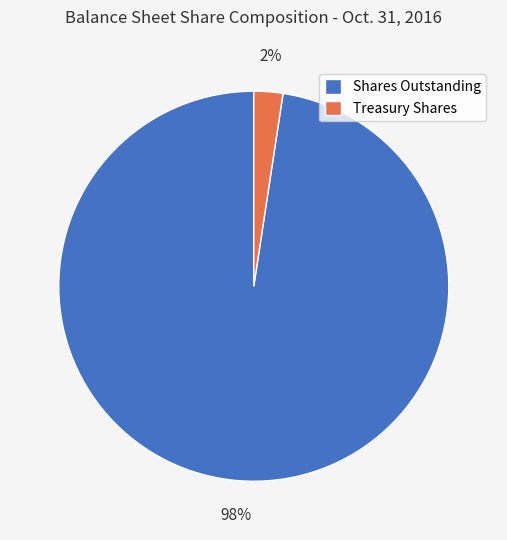

True or false: Shares Outstanding accounts for 98% of the total.

True